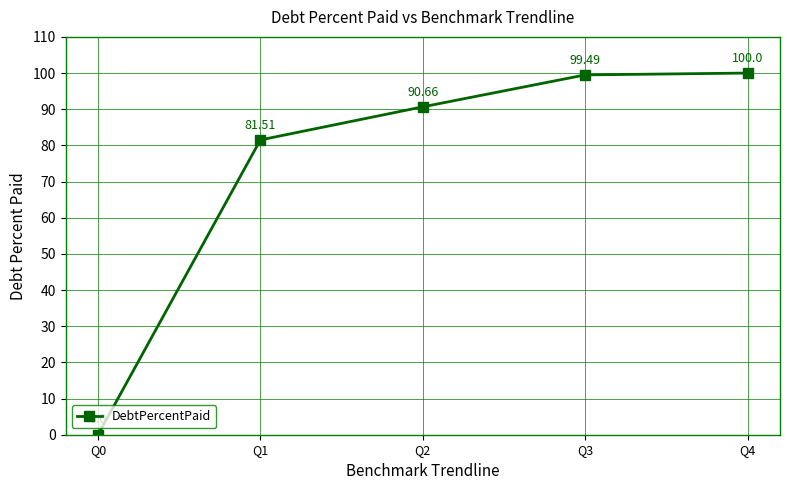

How many values exceed 90?

3